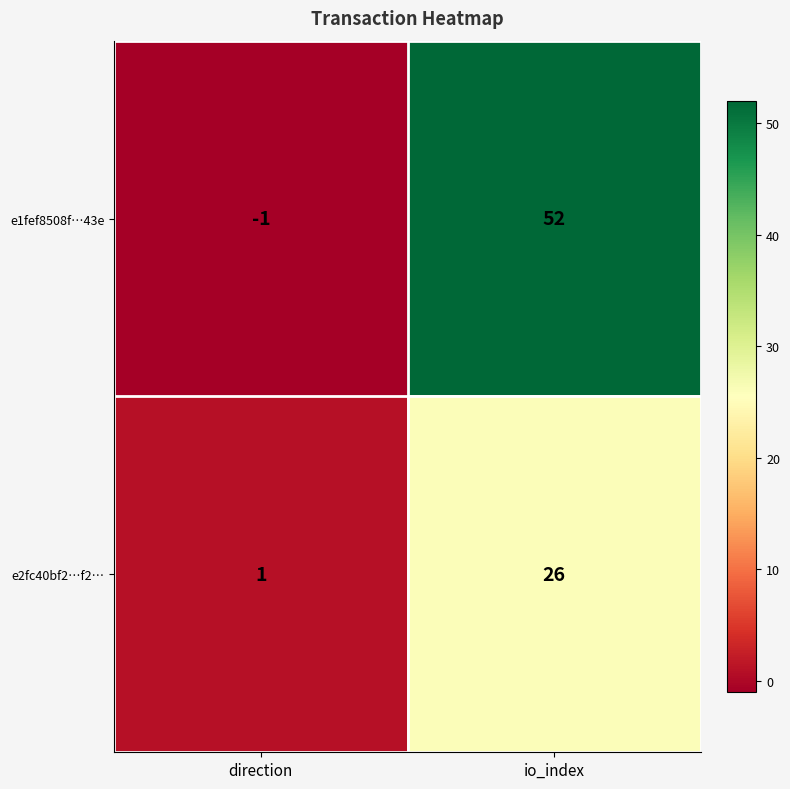

Which series has the largest range (max minus min)?

e1fef8508f…43e